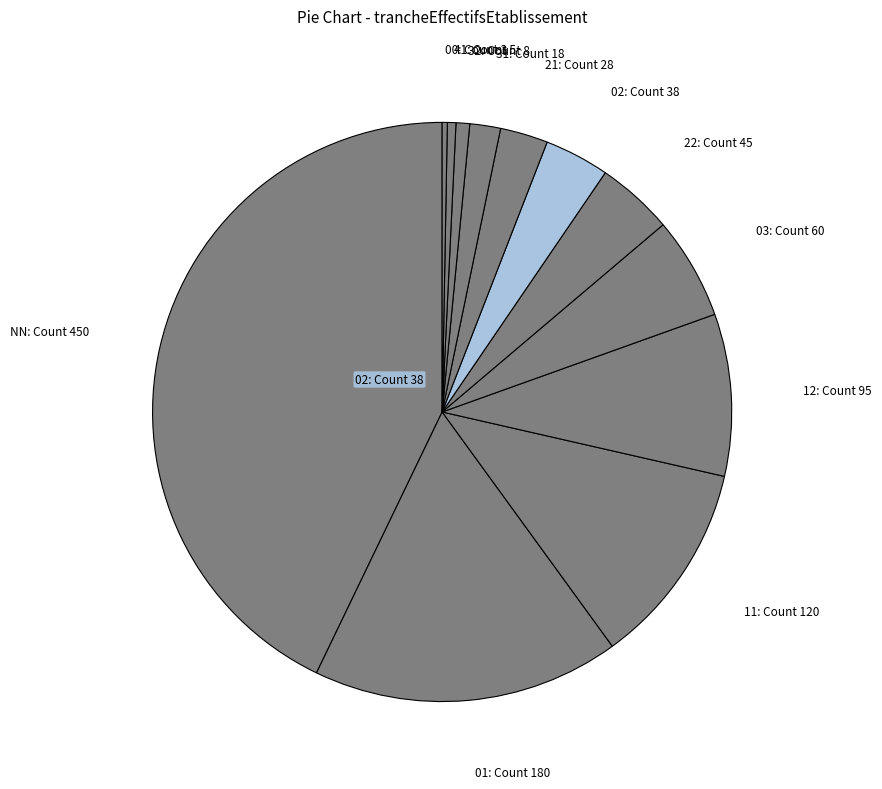

What is the largest slice in the pie chart?

NN: Count 450